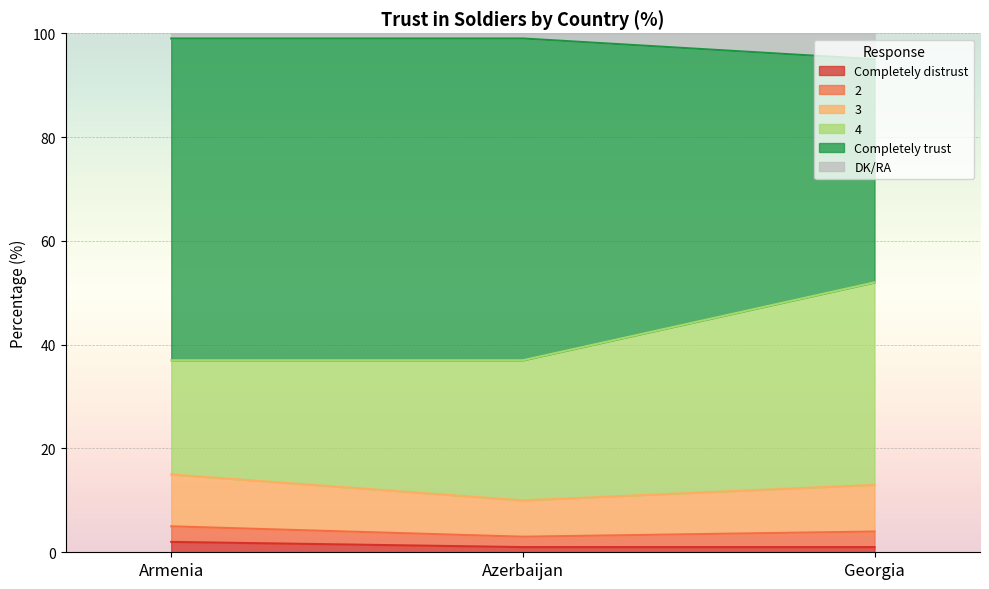

What is the label of the 2nd point from the right?

Azerbaijan